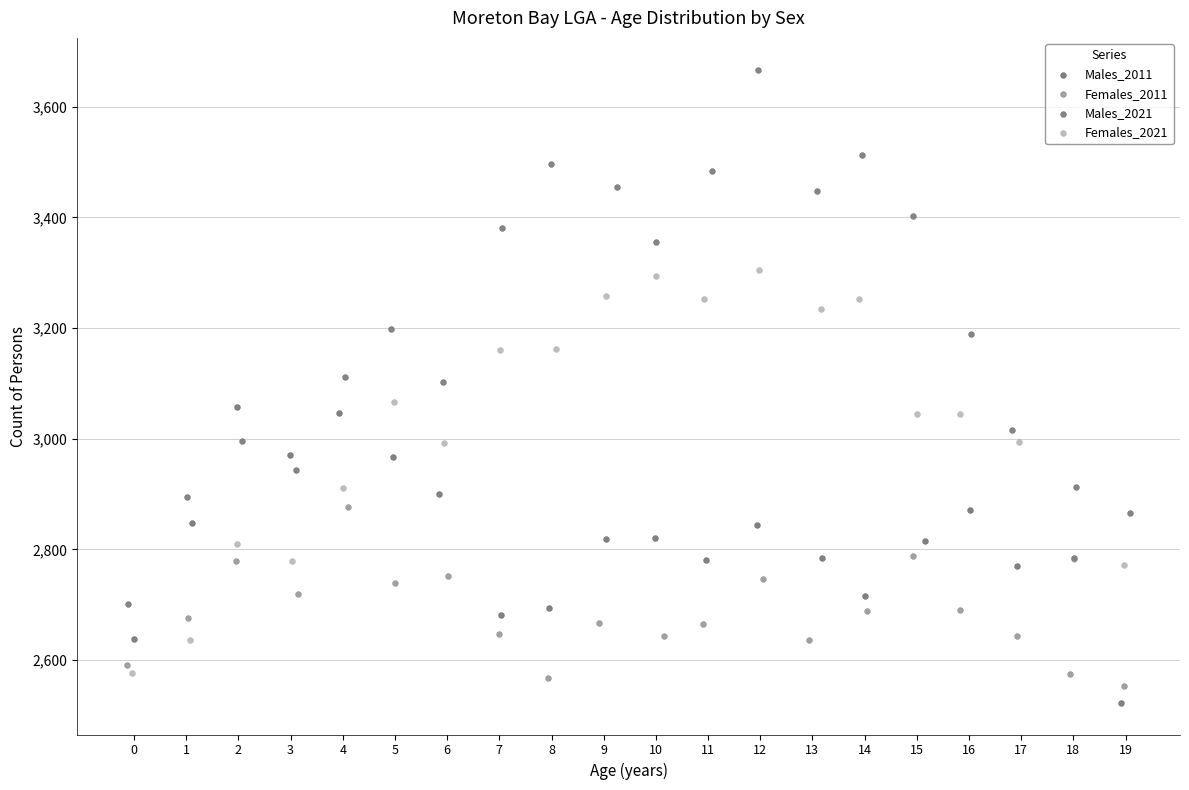

Which series has the widest spread of Y values?

Males_2021